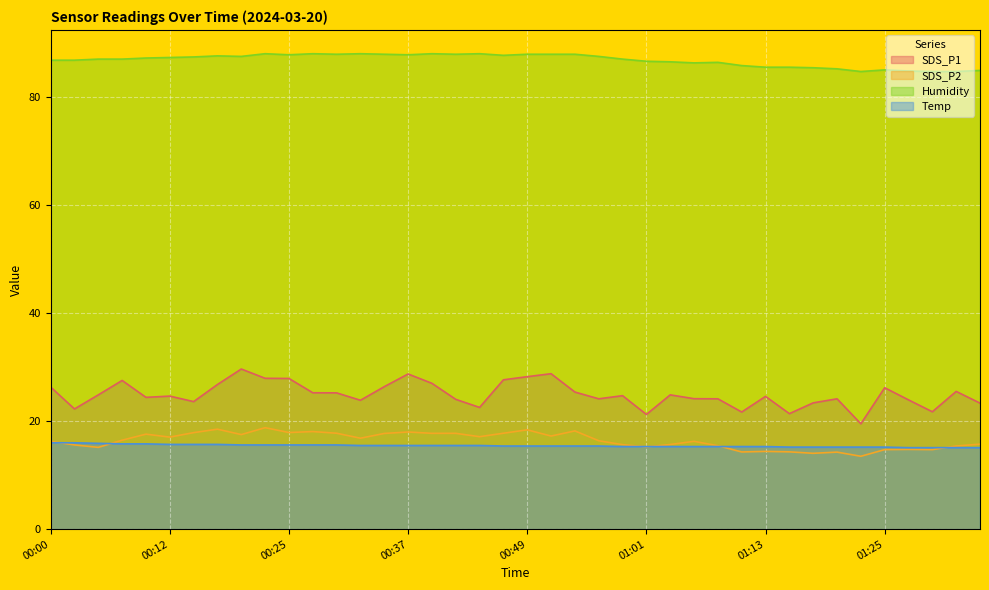

How many data points in SDS_P2 are less than 16?

17